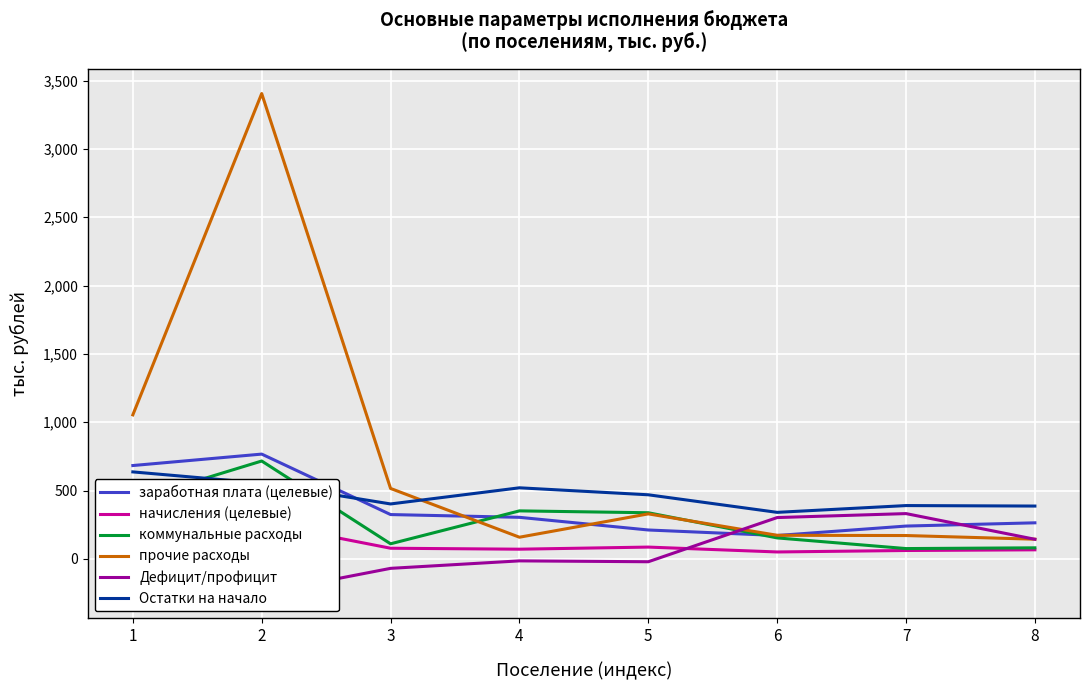

At which label does прочие расходы first exceed 329?

1